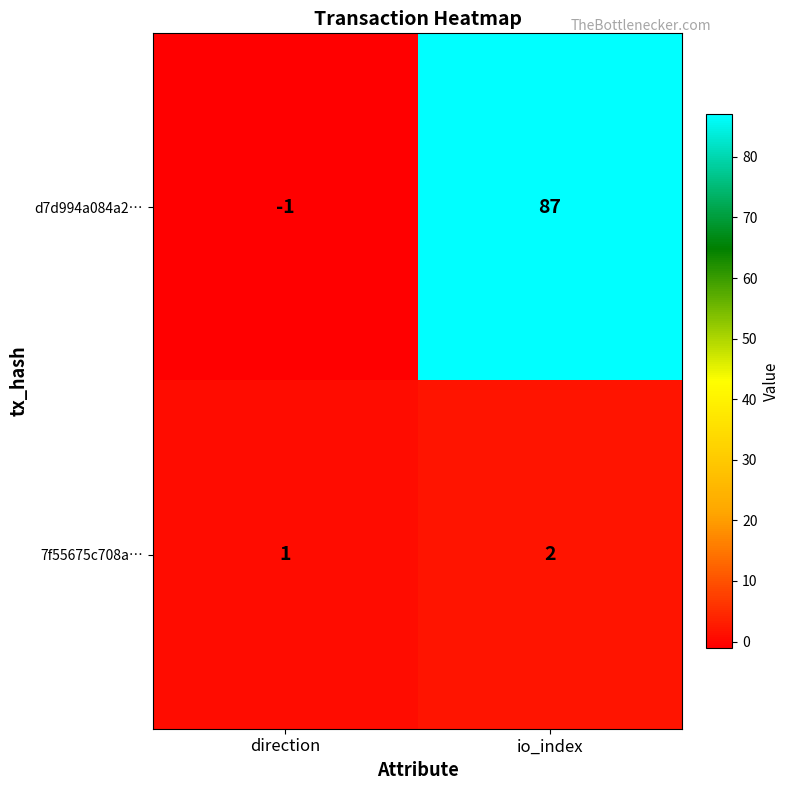

Reading left to right, extract all data points from this chart.

d7d994a084a2…: -1	87
7f55675c708a…: 1	2